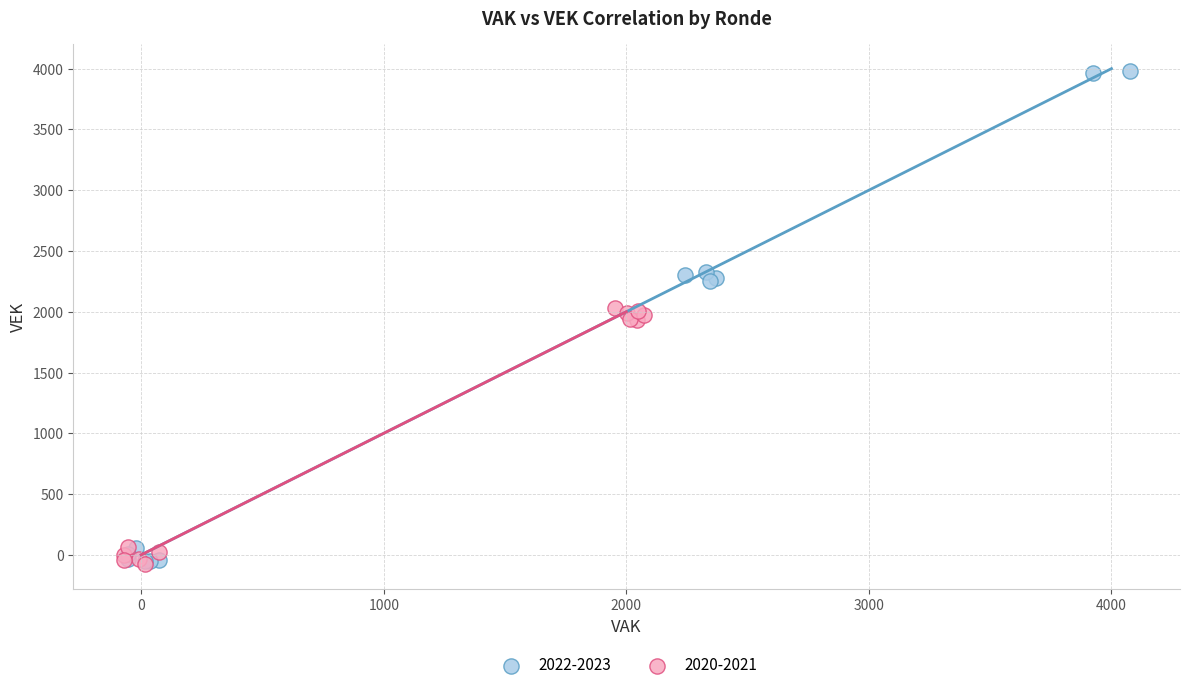

Which series contains the highest Y value?

2022-2023